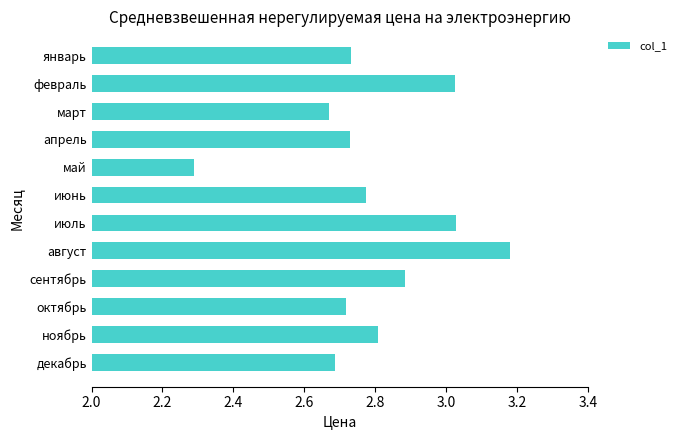

Does the chart contain stacked bars?

No